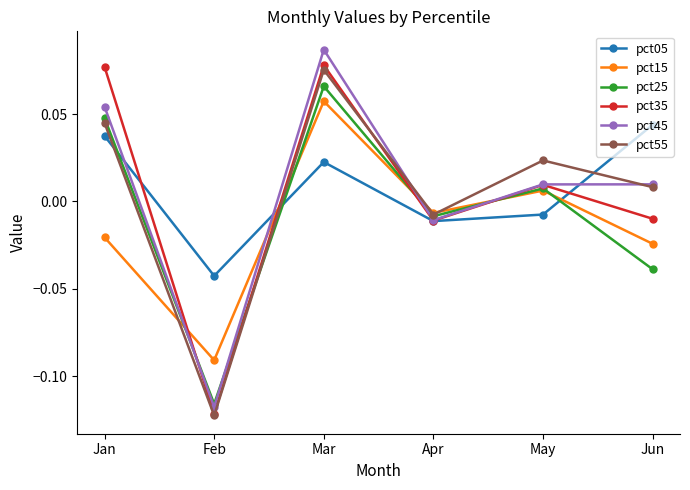

What is the total value across all series at Feb?

-0.6